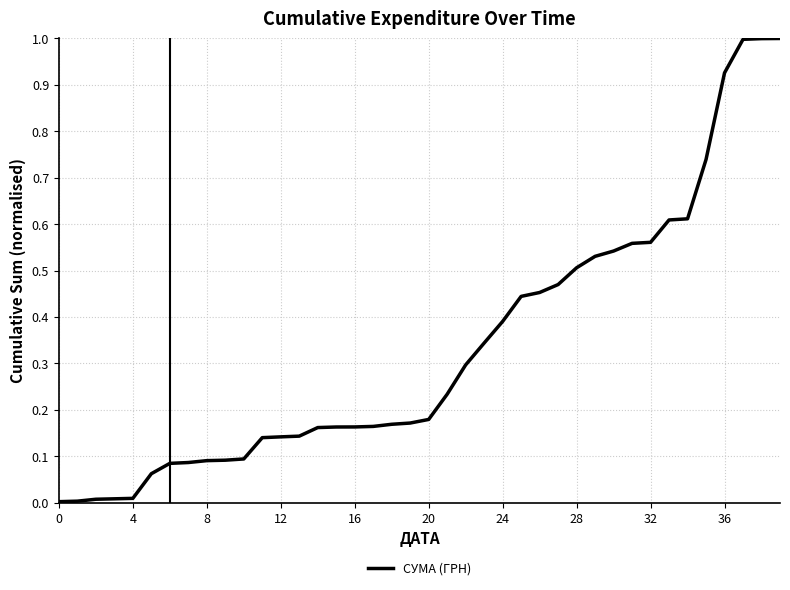

What is the difference between the maximum and minimum values?

1.0